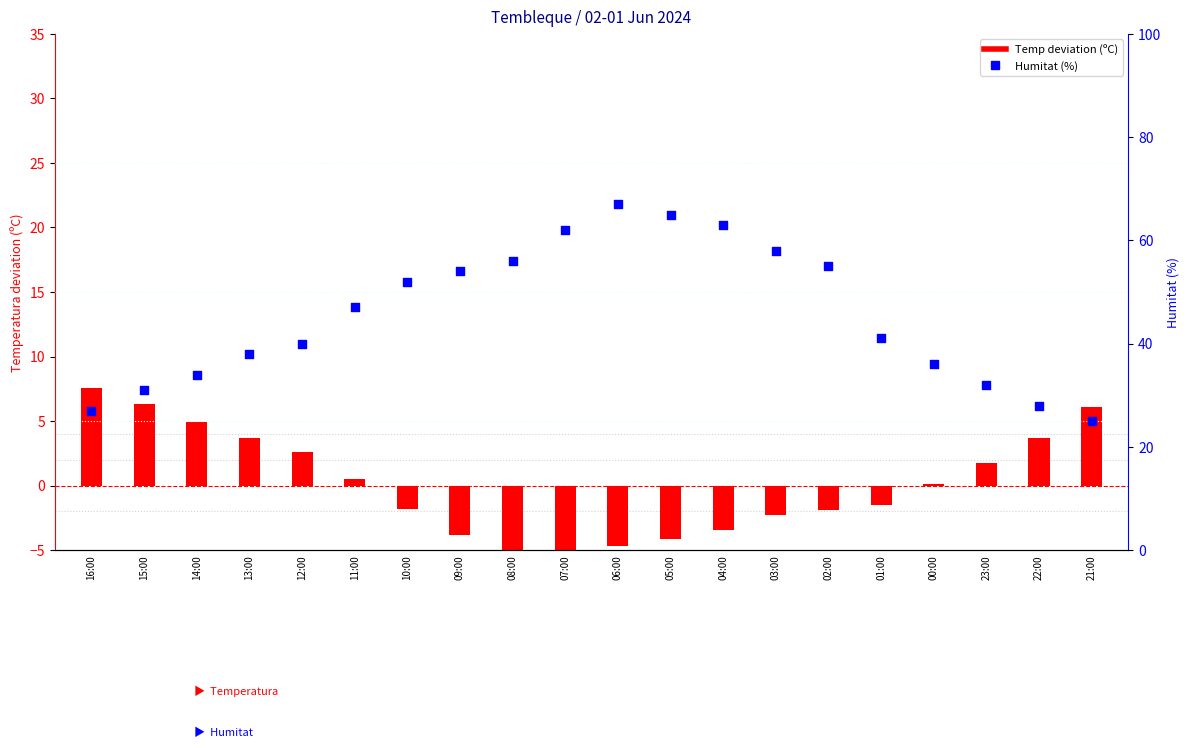

Which series has the largest total across all categories?

Humitat (%)